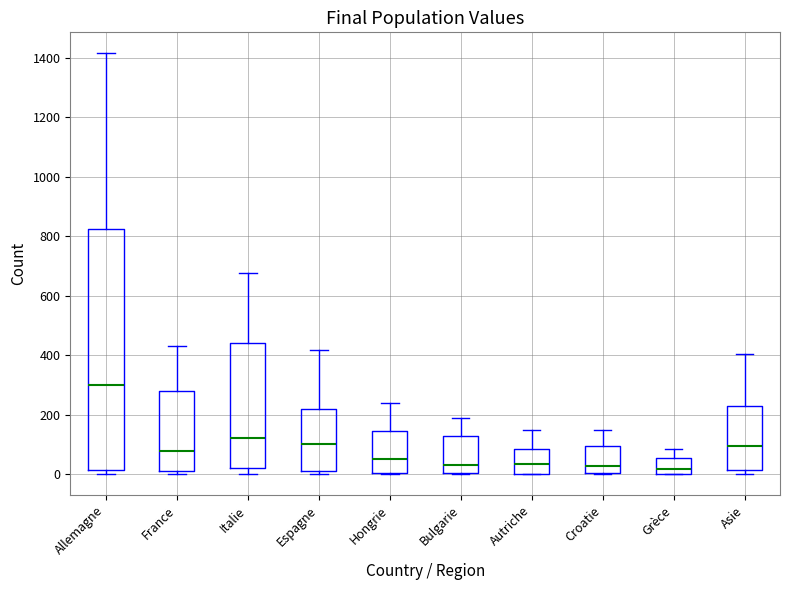

Which box is the tallest, from its lower edge to its upper edge?

Allemagne